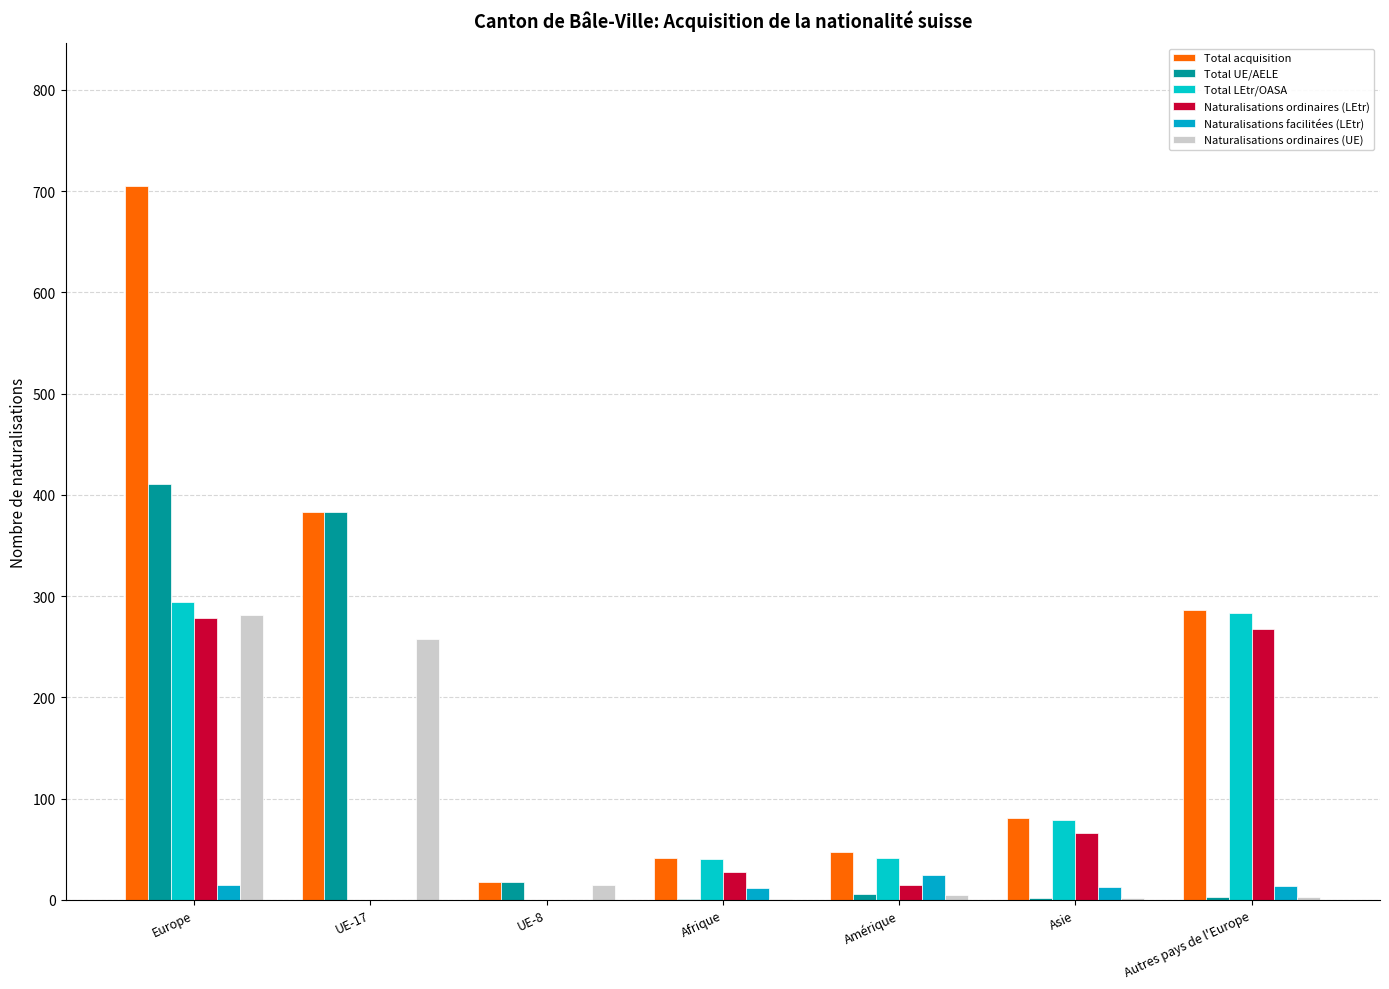

What is the sum of all Naturalisations ordinaires (UE) values?

565